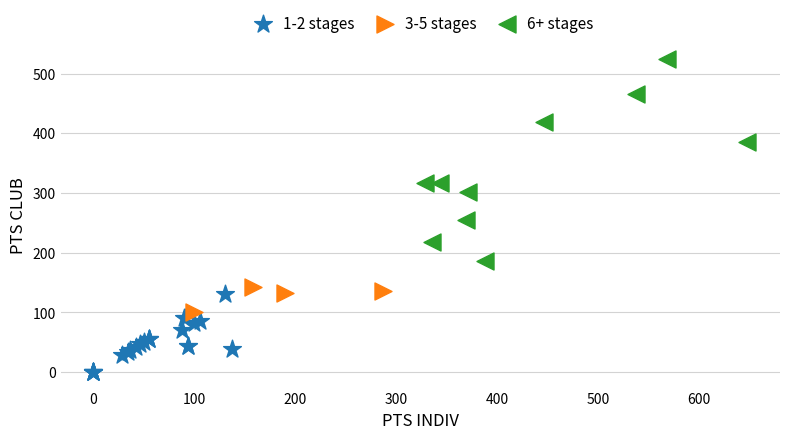

Which series has the widest spread of Y values?

6+ stages